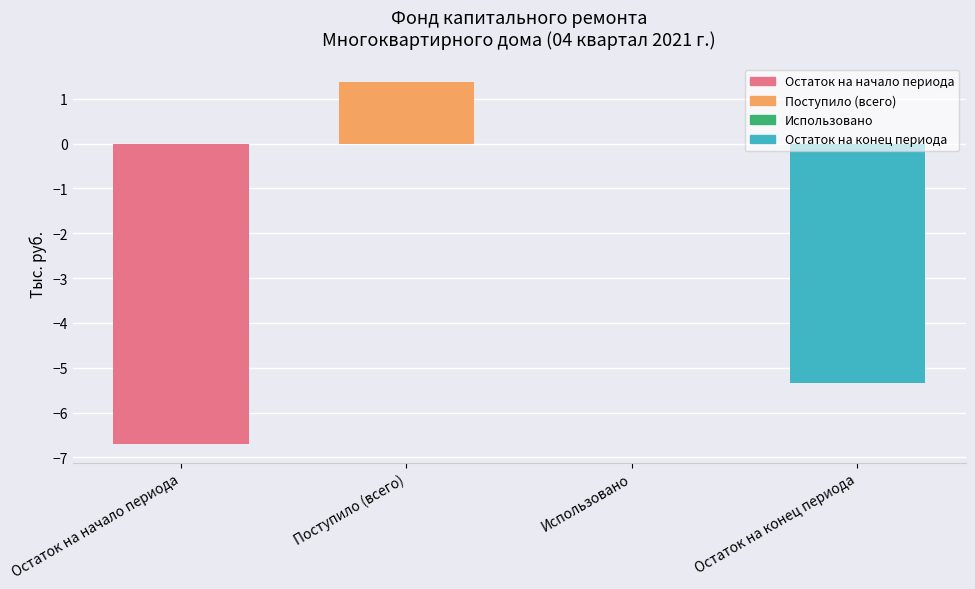

The chart shows a value of 1.4 at Поступило (всего). True or false?

True